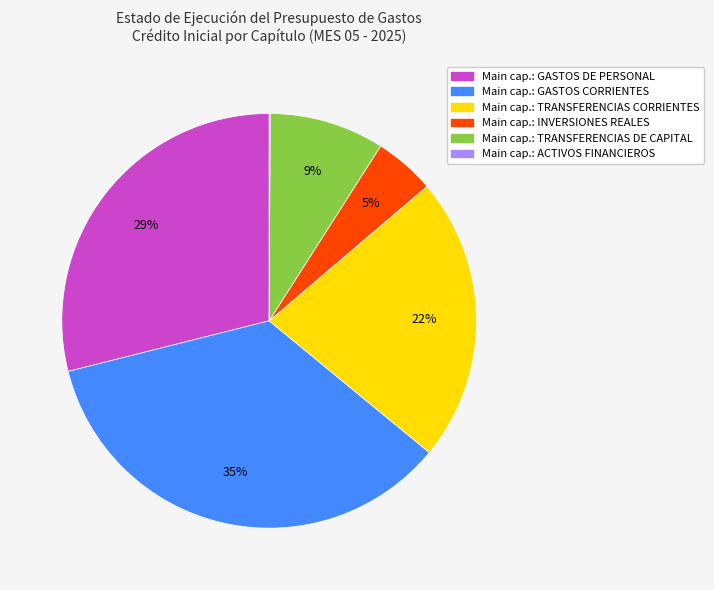

Which category has the biggest portion of the pie?

Main cap.: GASTOS CORRIENTES